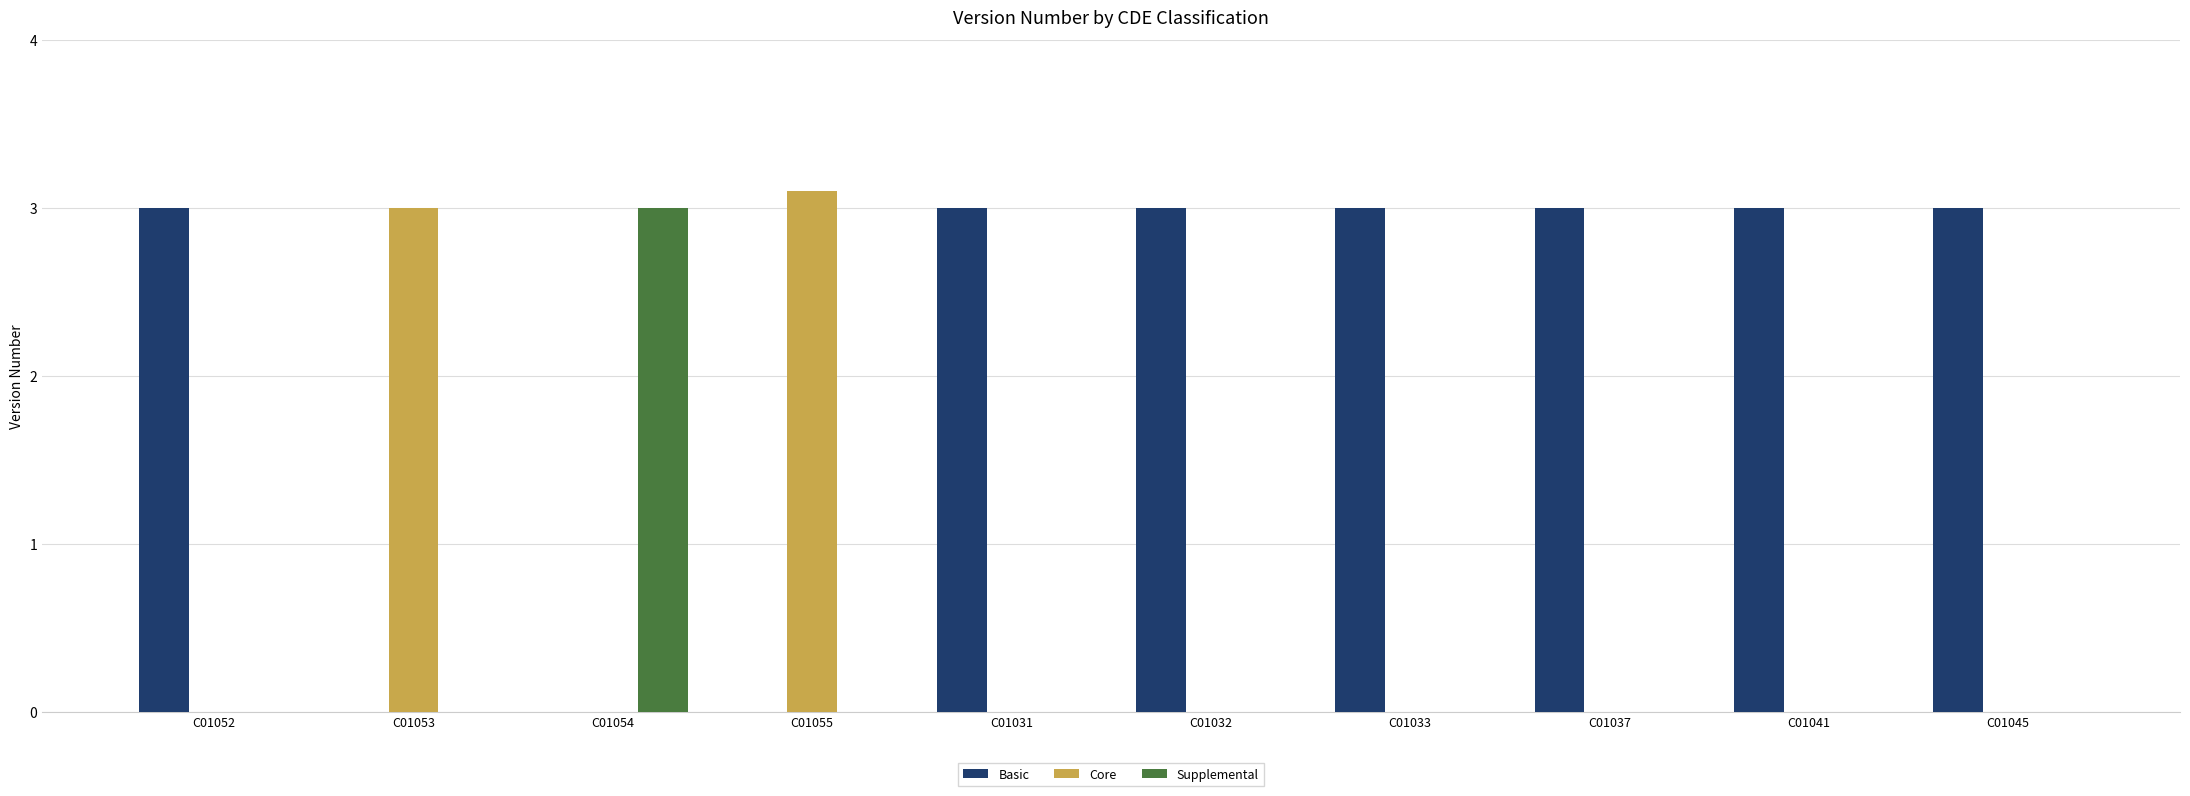

Which category has the highest value across all series?

C01055